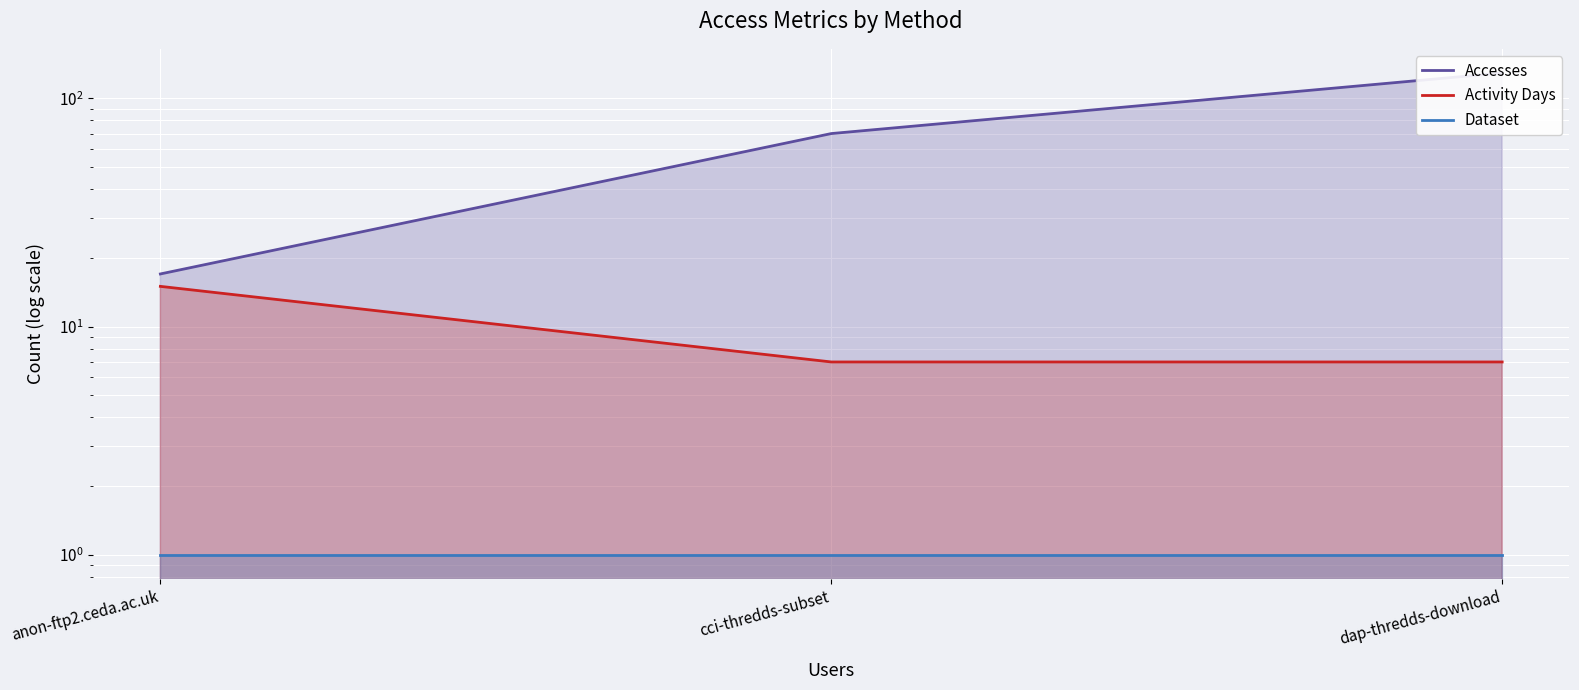

The value of Dataset at cci-thredds-subset is 1. True or false?

True